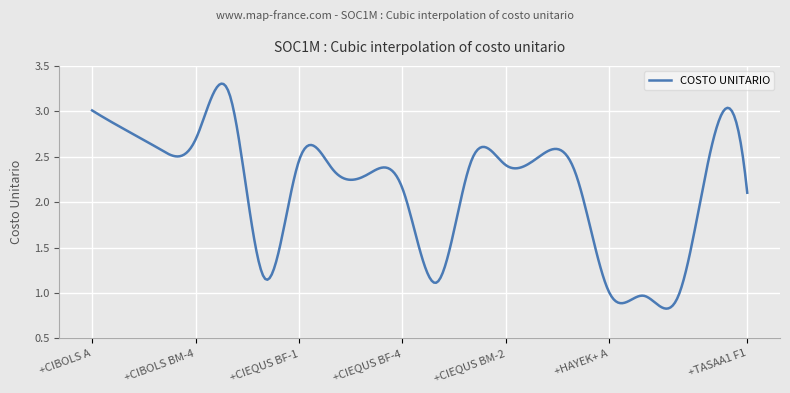

Does the chart have visible grid lines?

Yes